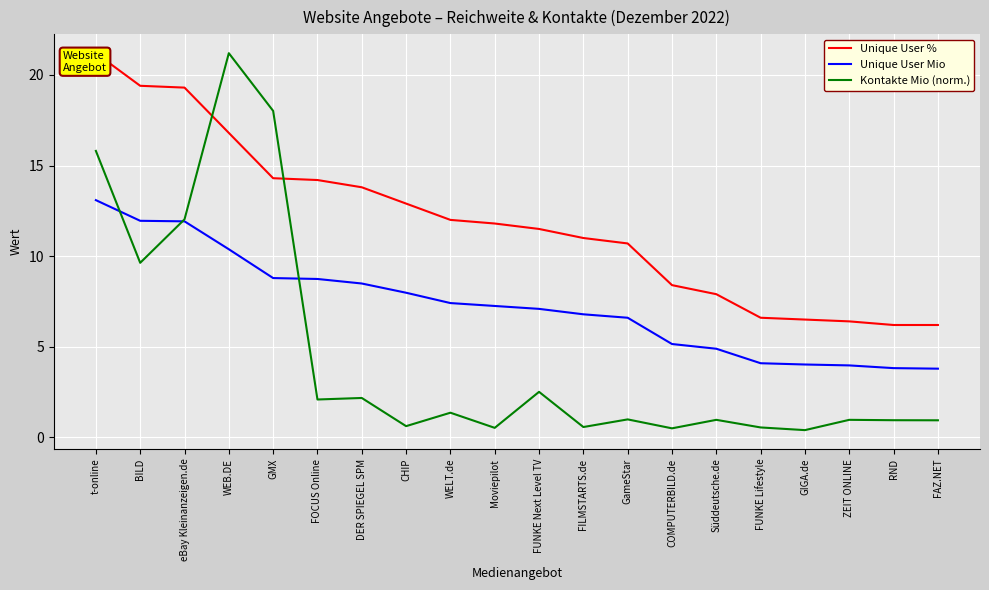

Count the number of data series in this chart.

3